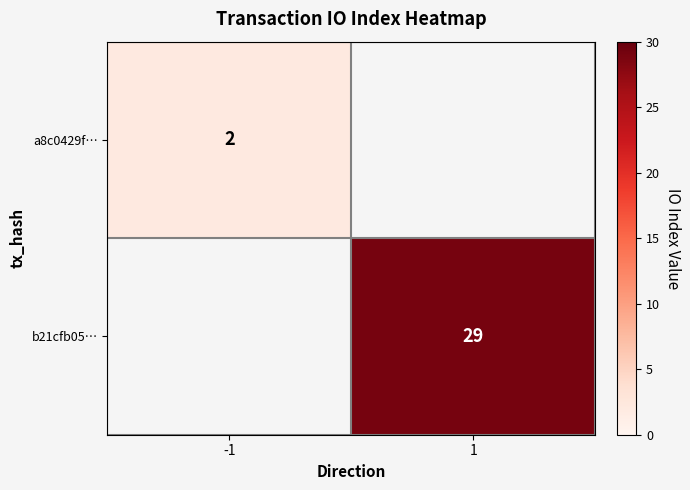

Which has a higher value, 1 or -1?

-1